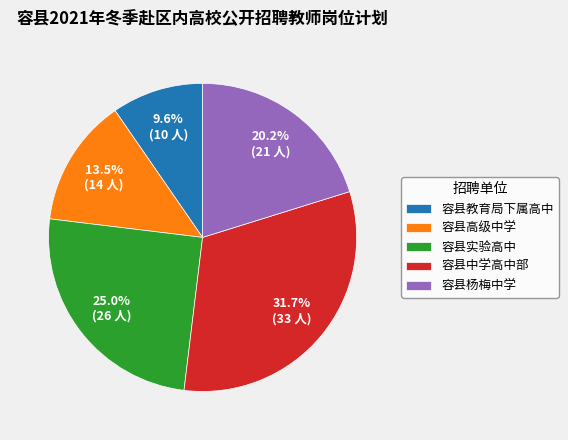

Which category has the biggest portion of the pie?

容县中学高中部